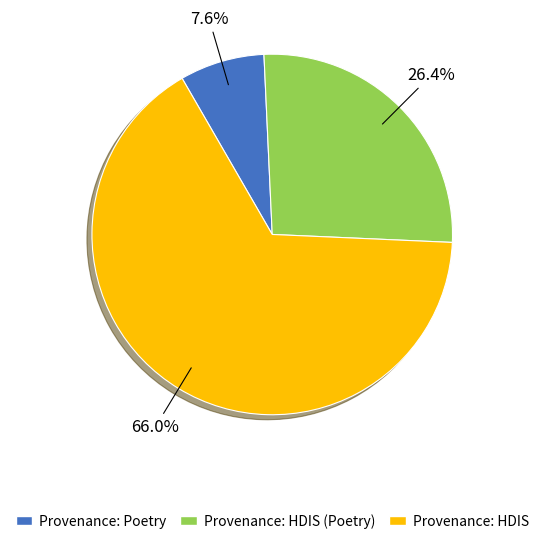

Does any single category account for the majority?

Yes